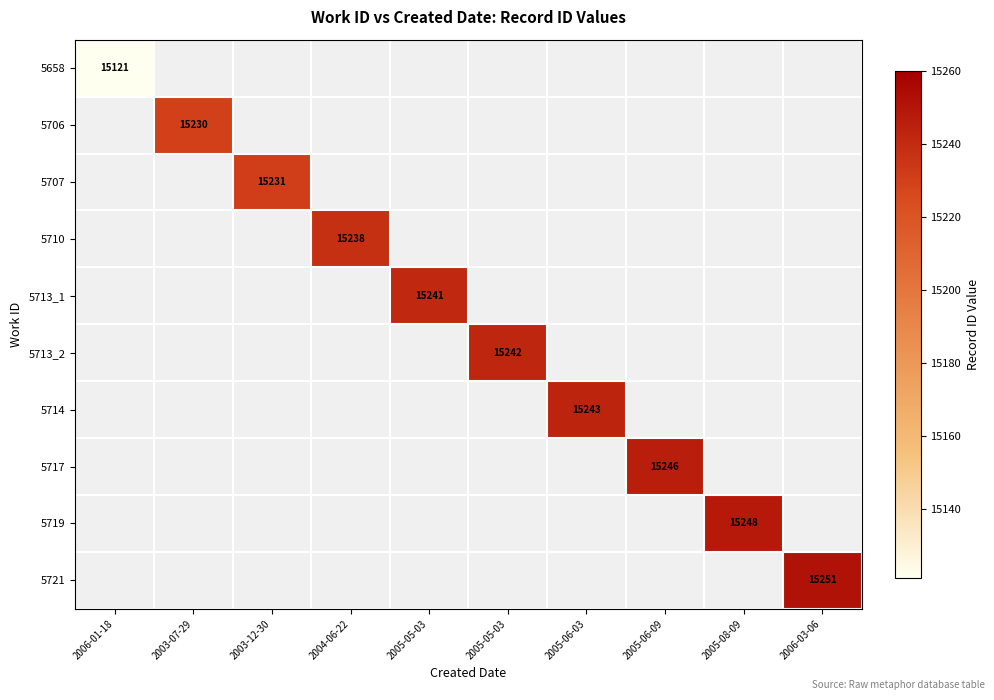

How many positive values does the 5719 series have?

1